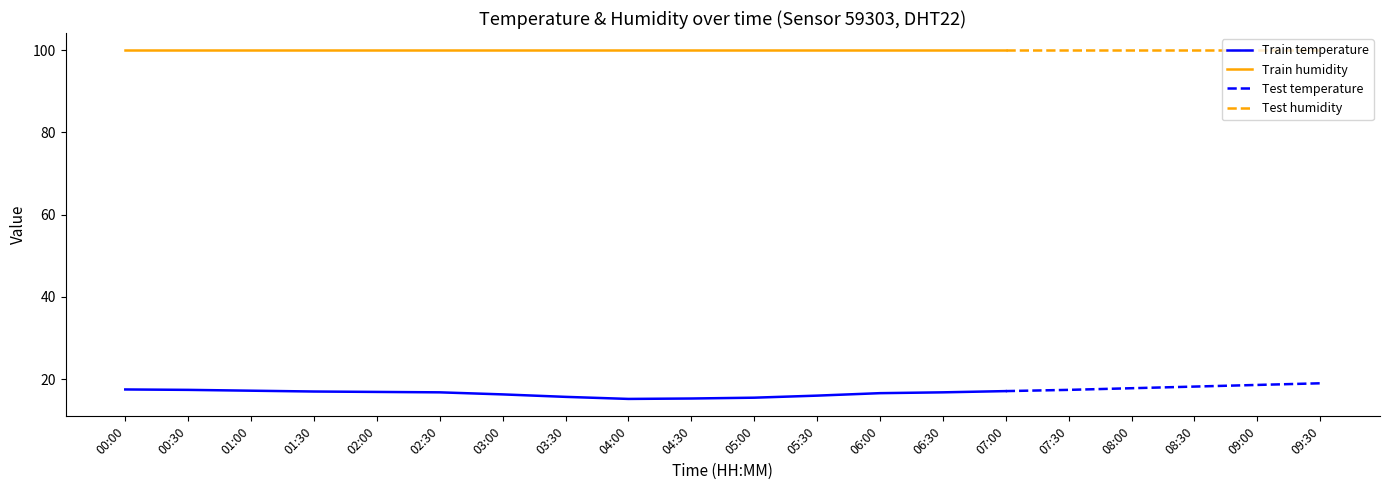

Which series has the largest total across all categories?

humidity